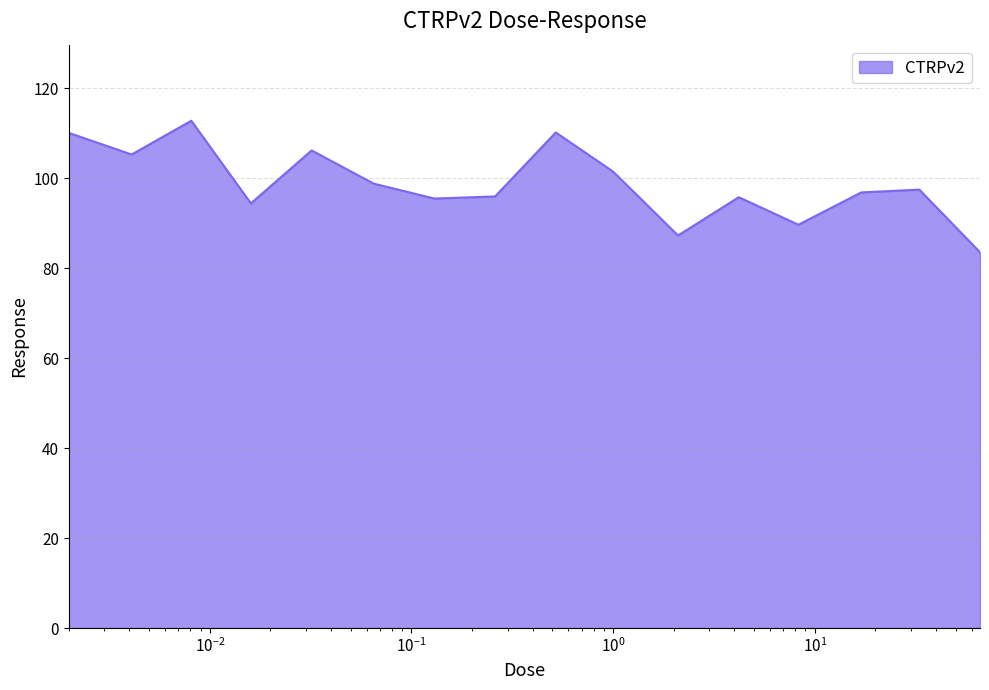

What is the minimum value shown in the chart?

83.6